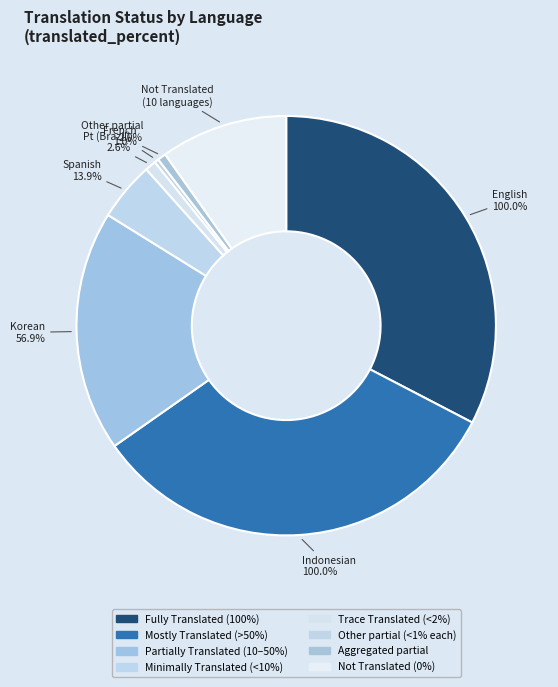

Is it true that Indonesian is 36% of the pie?

True